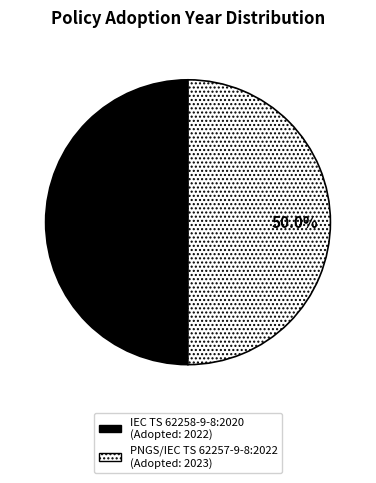

The IEC TS 62258-9-8:2020 slice represents 50% of the pie. True or false?

True